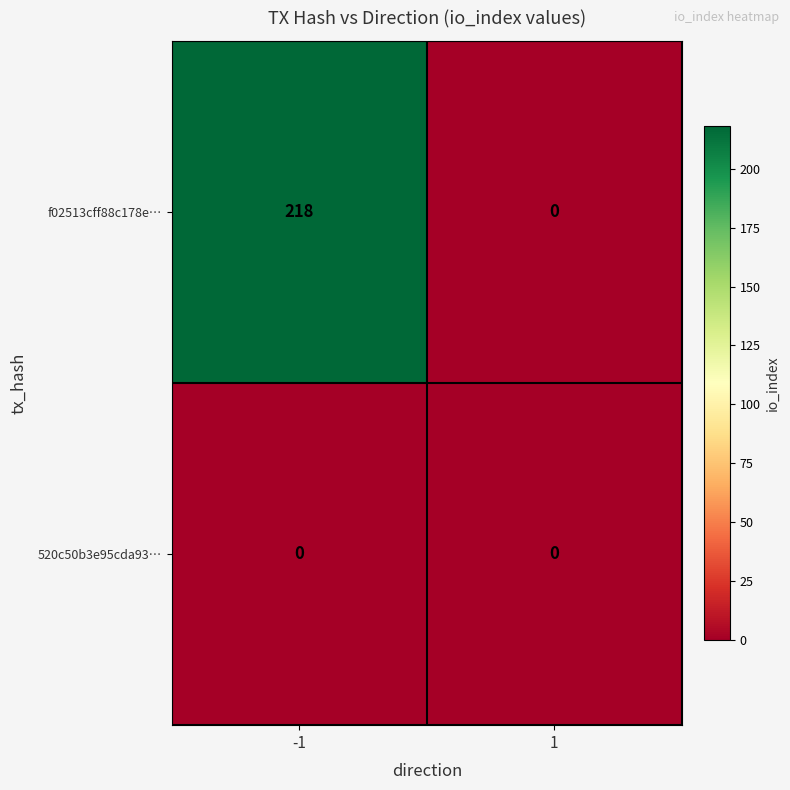

Reading left to right, list all the values displayed in this chart.

f02513cff88c178e…: 218	0
520c50b3e95cda93…: 0	0